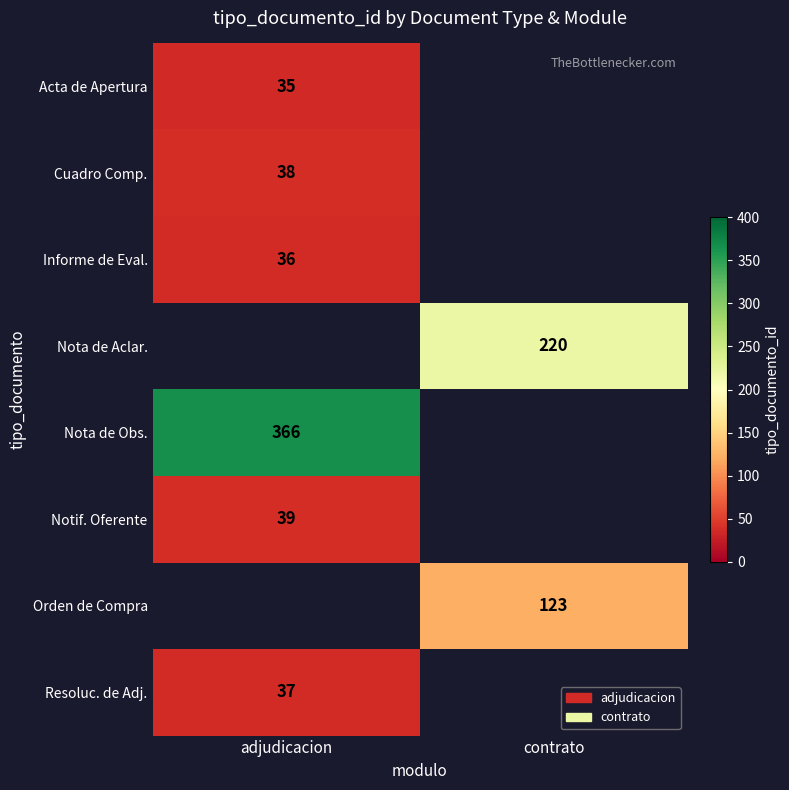

Which label corresponds to the smallest value in the chart?

adjudicacion